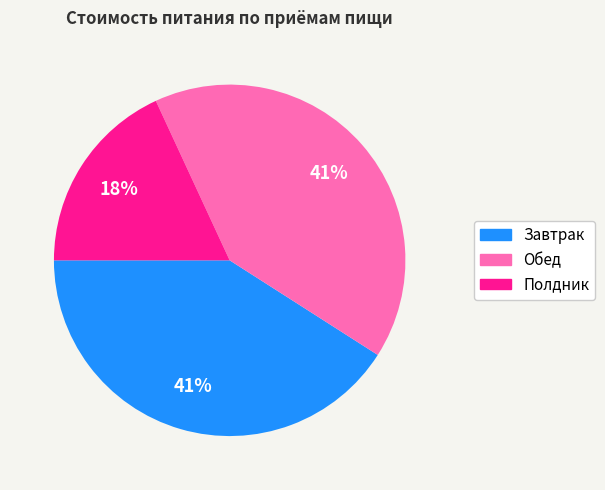

To the nearest percent, what is the average slice percentage?

33%